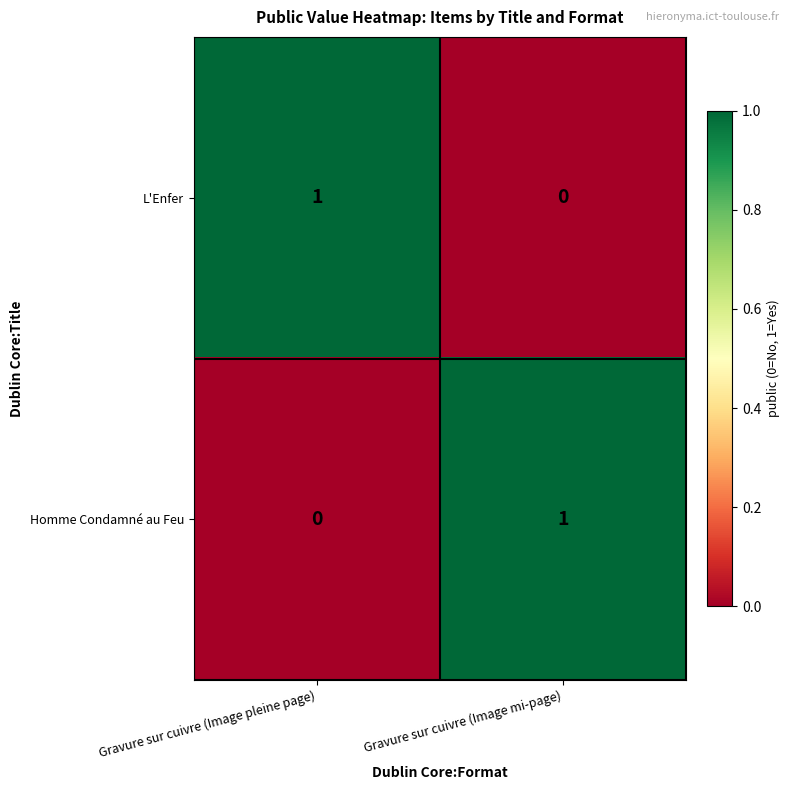

What is the spread (max minus min) of values at Gravure sur cuivre (Image mi-page)?

1